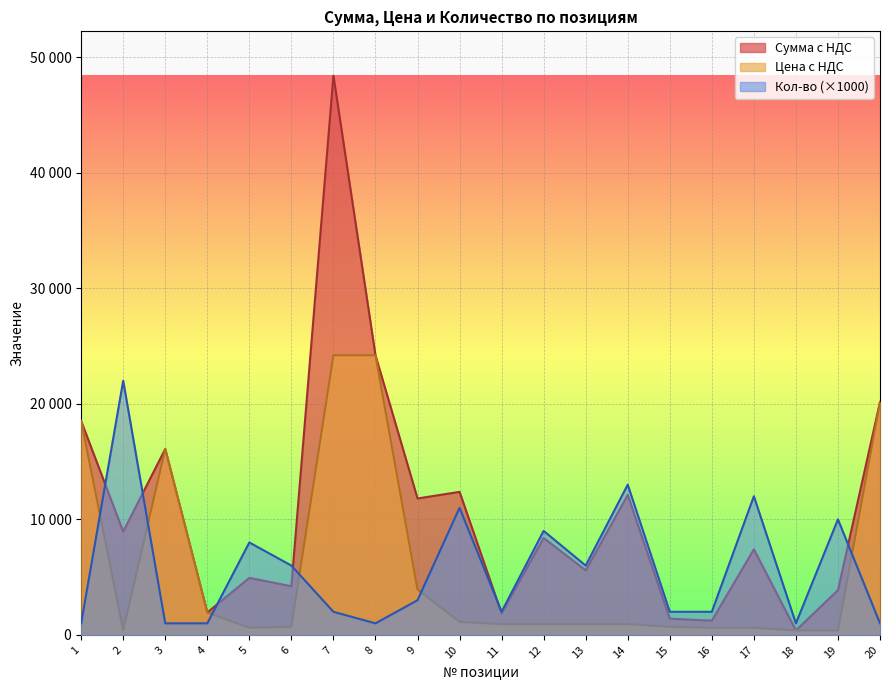

Between 16 and 3, which is larger?

3